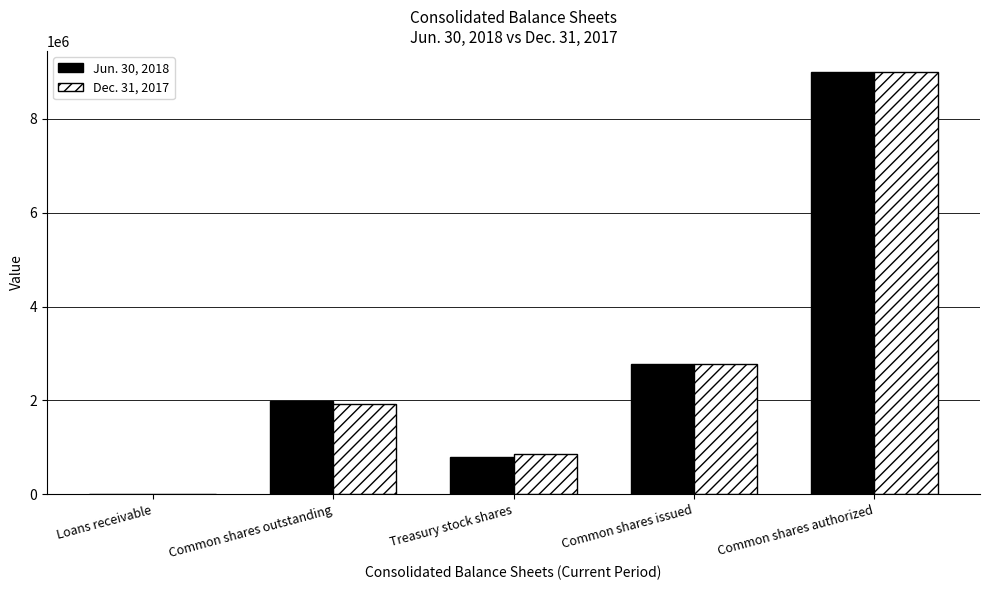

How many groups of bars are there?

5